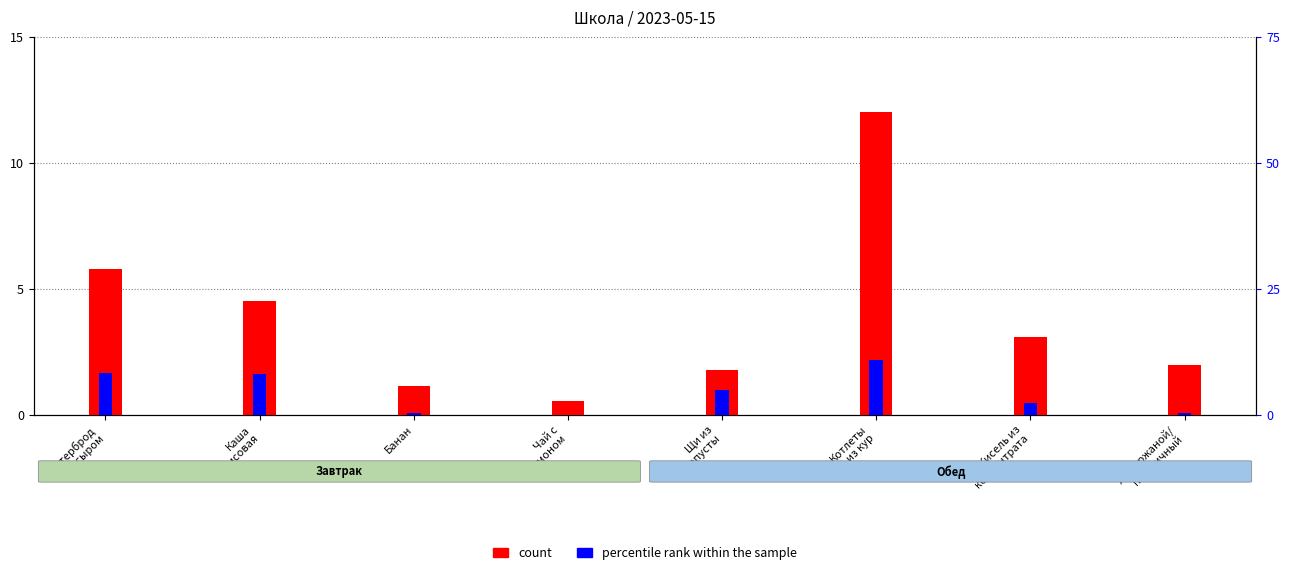

What is the highest value of the count series?

12.0